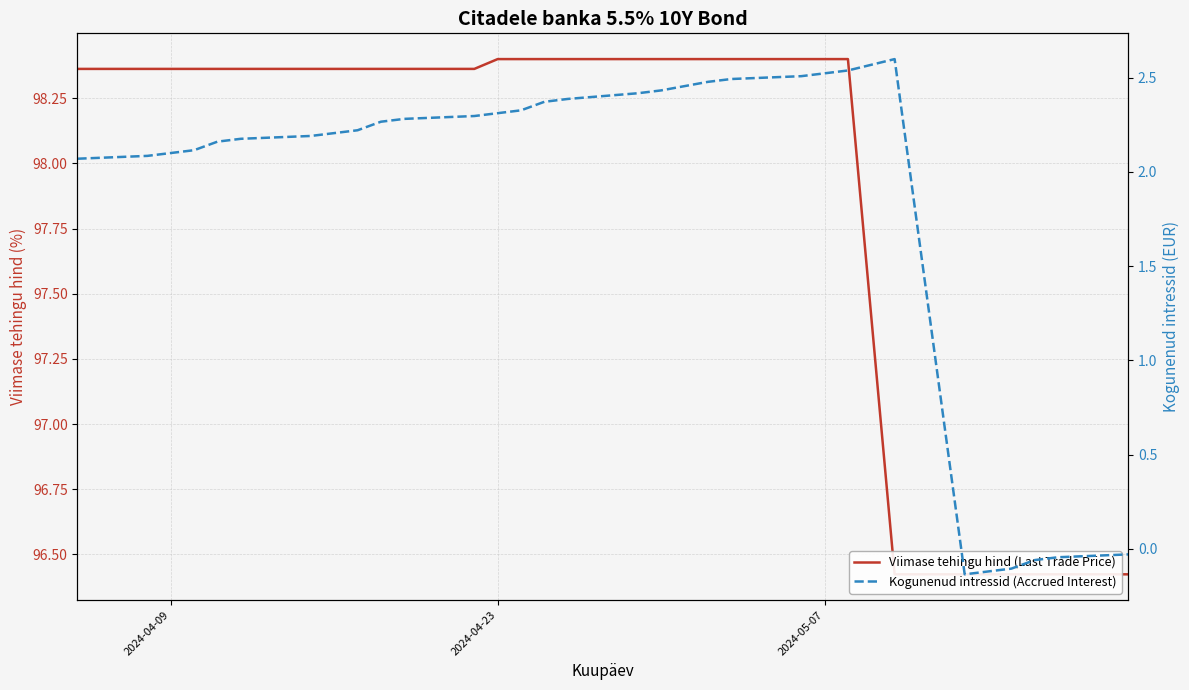

True or false: Kogunenud intressid (Accrued Interest) and Viimase tehingu hind (Last Trade Price) intersect in this chart.

False